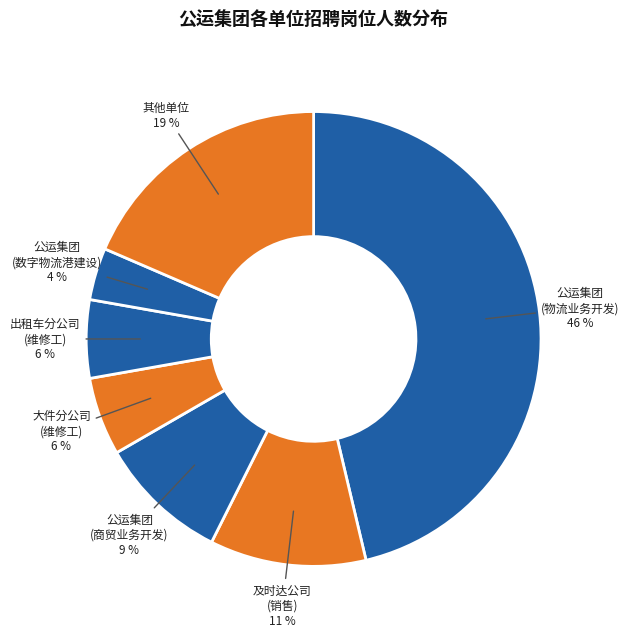

How many slices are in this pie chart?

7